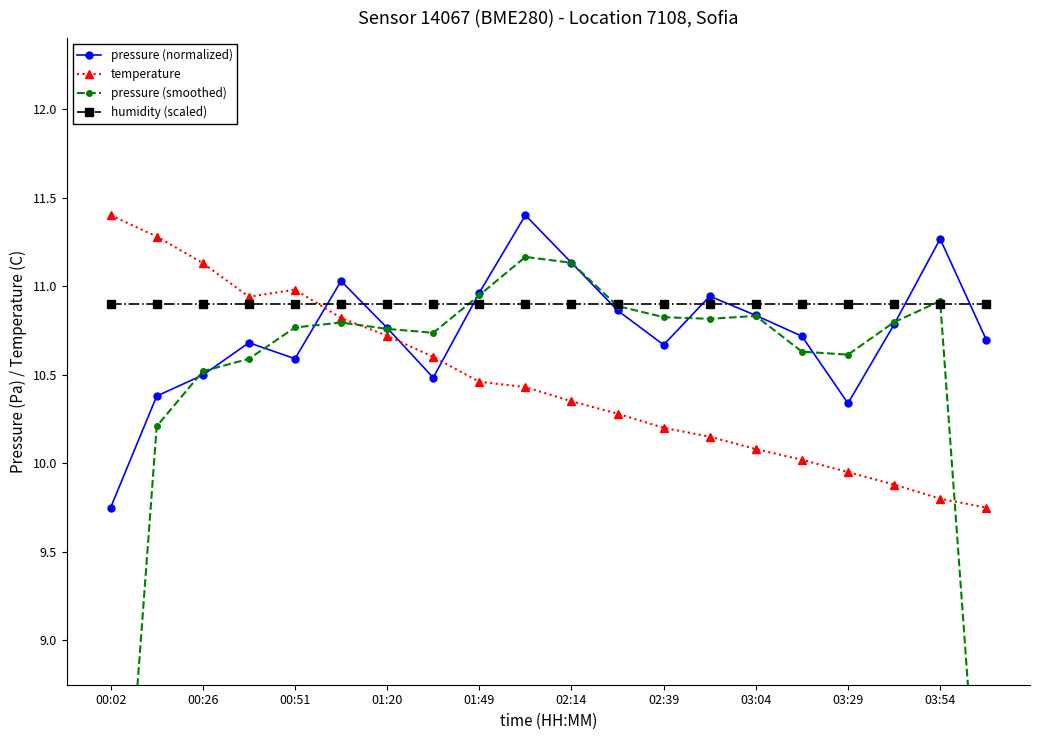

True or false: pressure (normalized) has a value of 10.5 at 00:26.

True